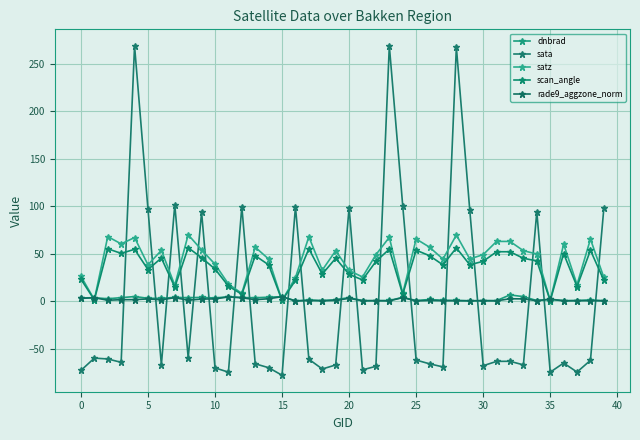

What is the minimum value shown in the chart?

-78.1